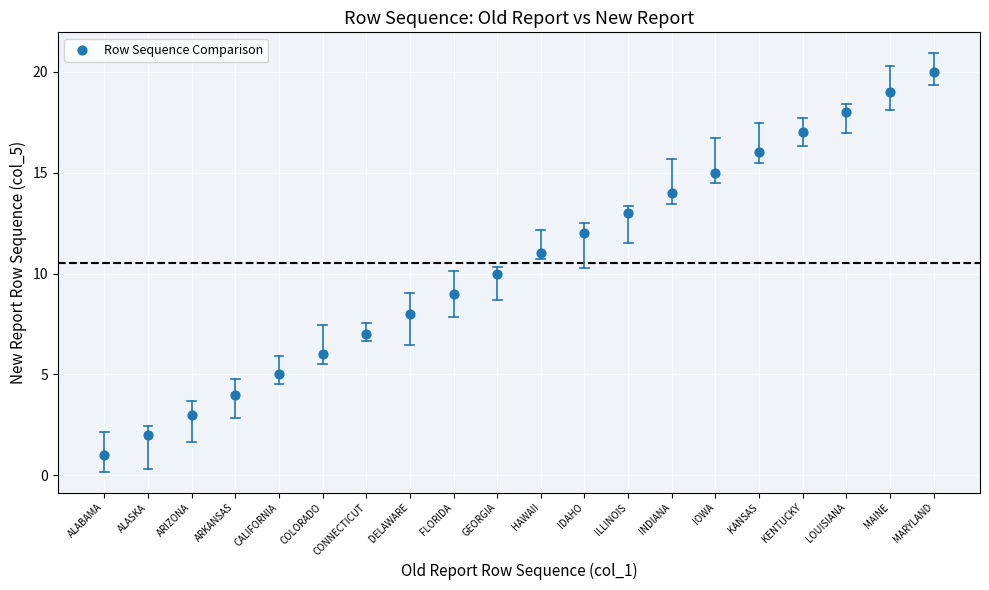

What is the range of Y values (max minus min)?

19